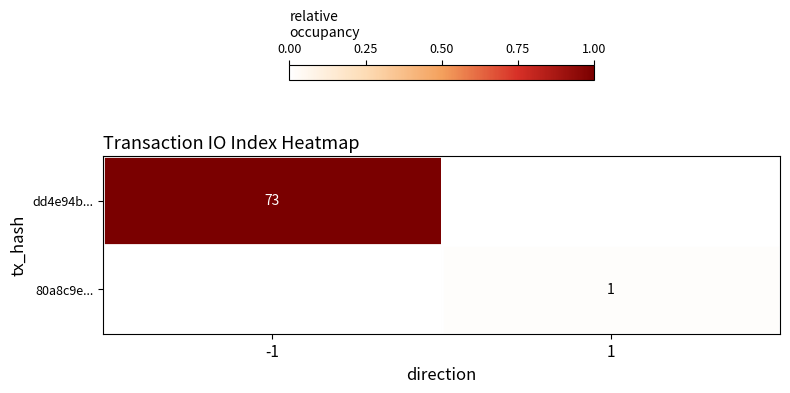

The value of dd4e94b... at -1 is 117. True or false?

False